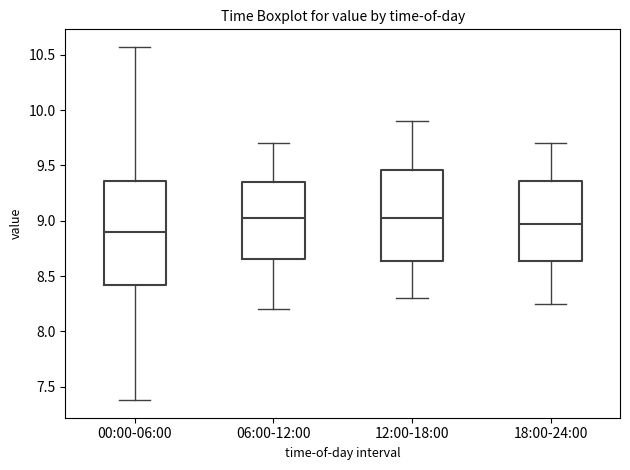

Reading left to right, transcribe this box plot: for each box, give where its median line is, the range the box spans, and where its two whiskers end, as read against the y-axis. The values are not printed on the chart, so give them approximately, as read against the axis.

00:00-06:00: median 8.90, box 8.40 to 9.35, whiskers 7.40 to 10.55
06:00-12:00: median 9.05, box 8.65 to 9.35, whiskers 8.20 to 9.70
12:00-18:00: median 9.05, box 8.65 to 9.45, whiskers 8.30 to 9.90
18:00-24:00: median 9.00, box 8.65 to 9.35, whiskers 8.25 to 9.70